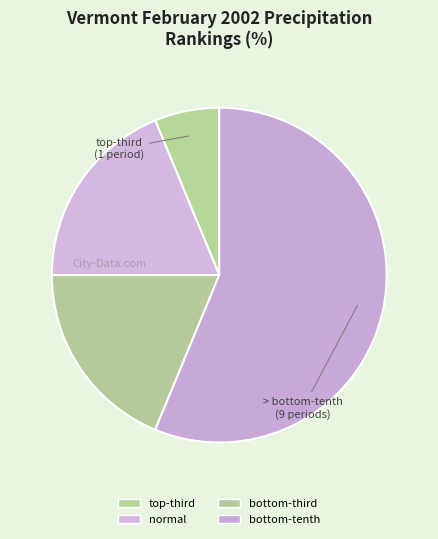

To the nearest percent, what is the average slice percentage?

25%